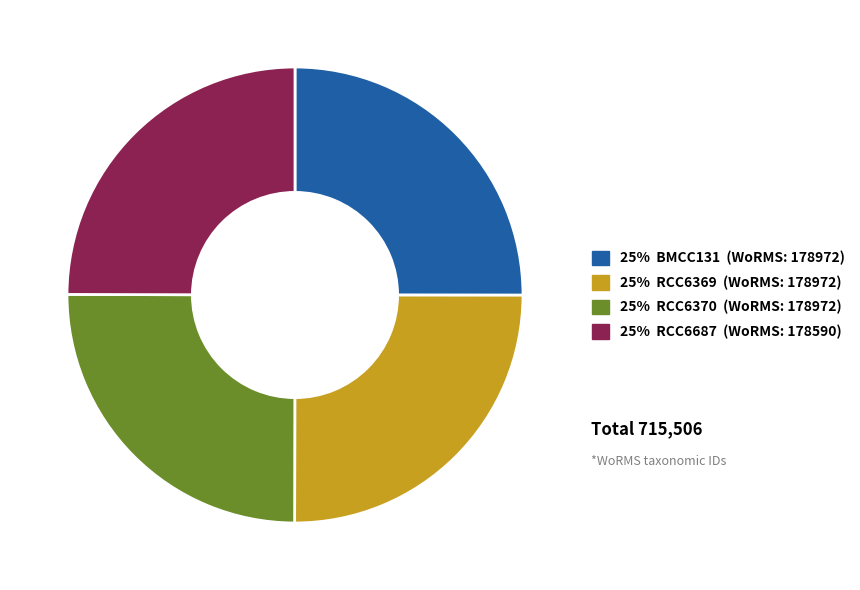

True or false: 25% BMCC131 (WoRMS: 178972) accounts for 15% of the total.

False